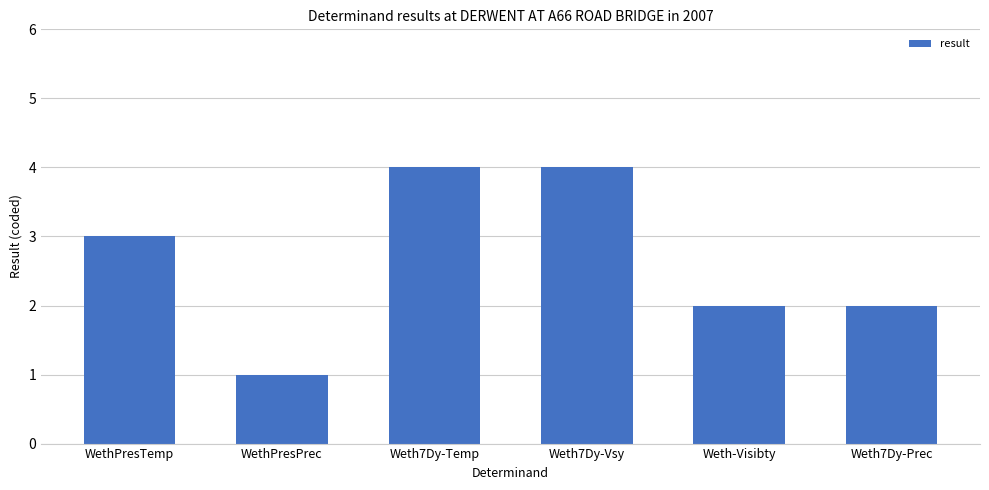

What is the sum of the values at Weth7Dy-Temp and WethPresTemp?

7